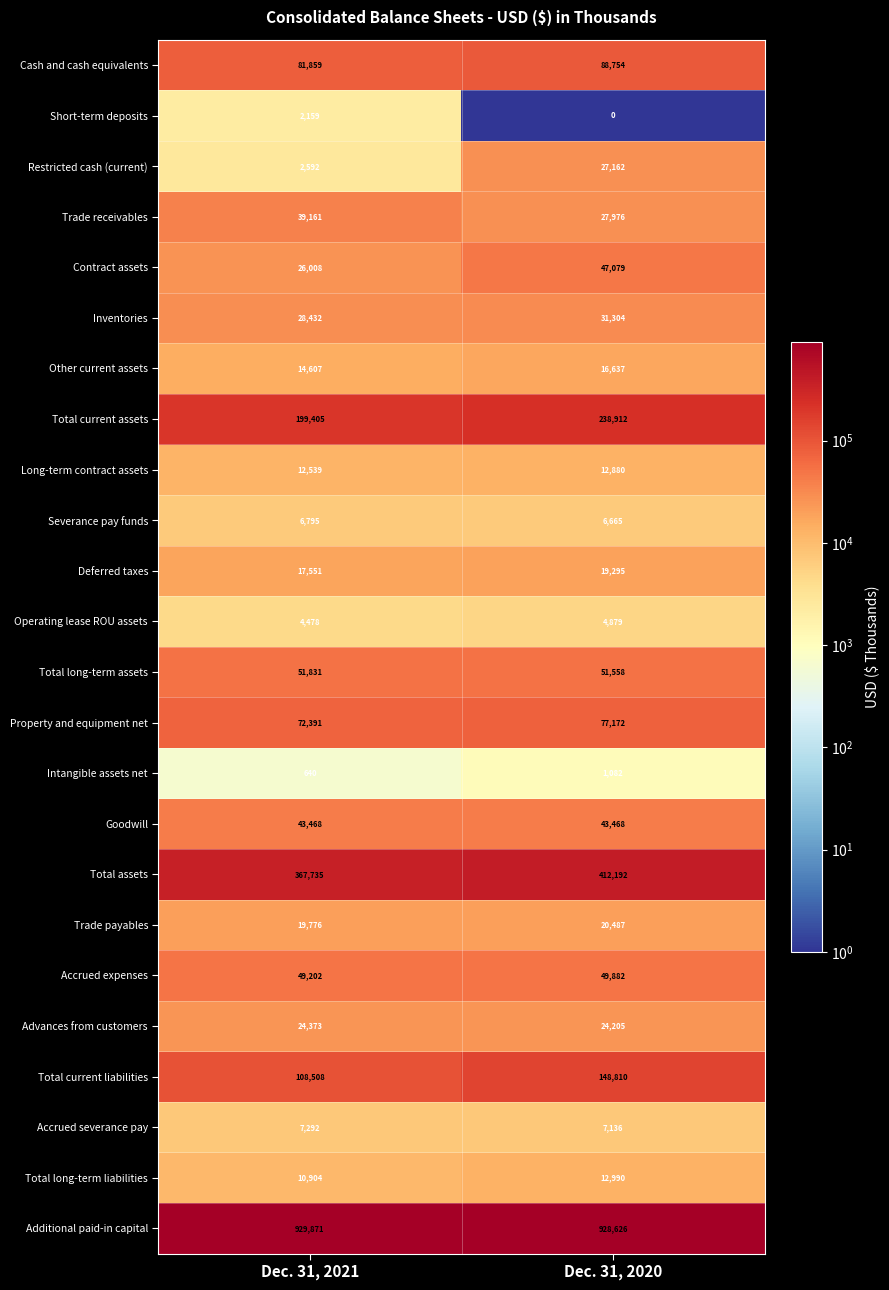

What is the difference between the Operating lease ROU assets values at Dec. 31, 2020 and Dec. 31, 2021?

401